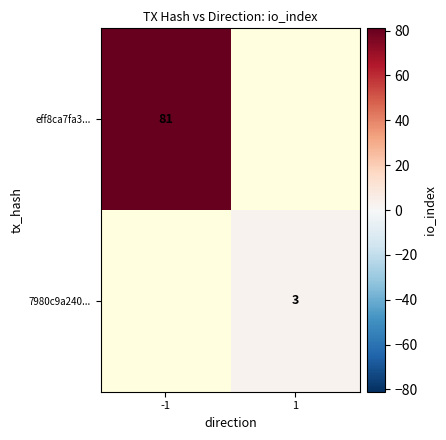

The value of 7980c9a240... at 1 is 1. True or false?

False